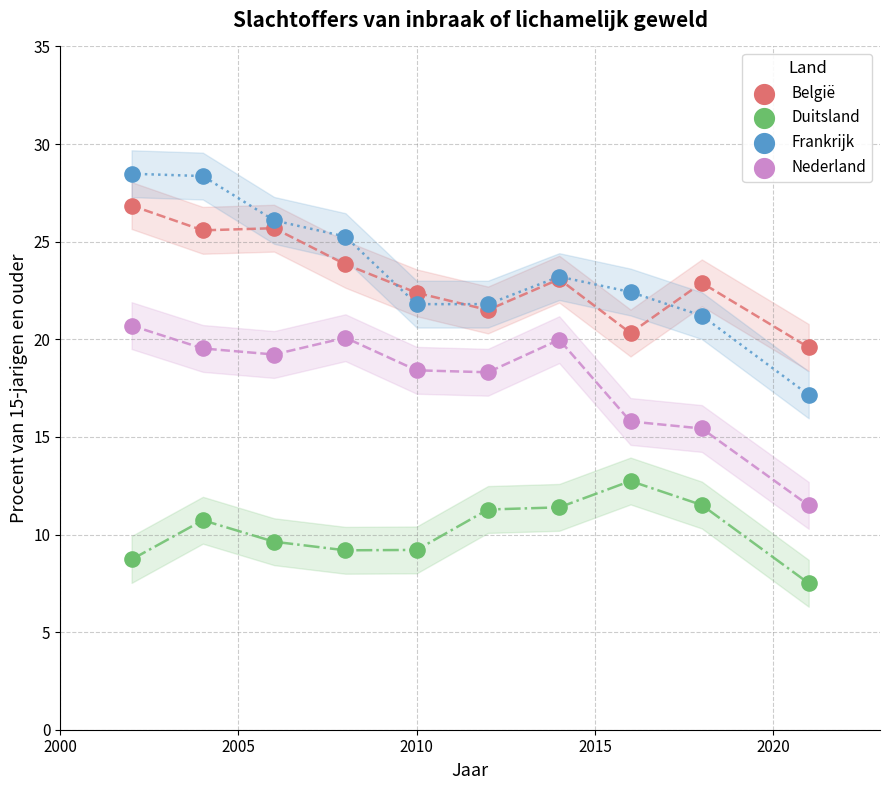

In the Duitsland series, what Y value is closest to 10?

9.6